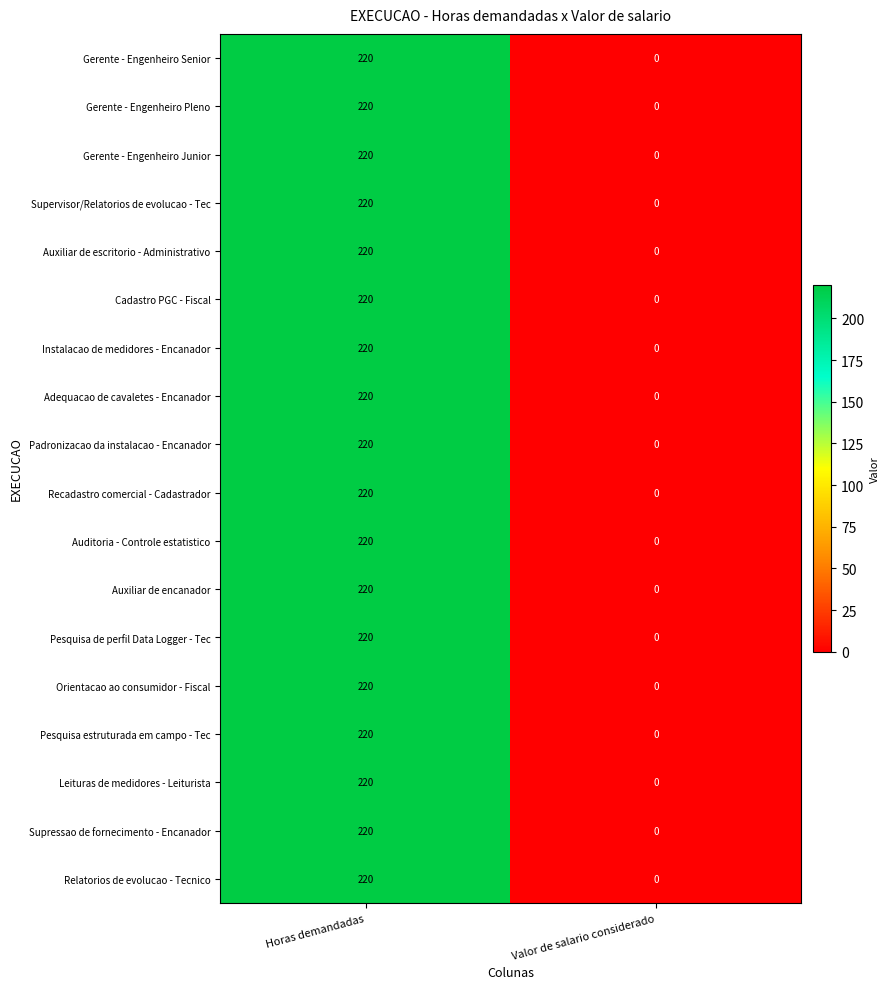

Rank the categories by Gerente - Engenheiro Senior value from lowest to highest.

Valor de salario considerado, Horas demandadas